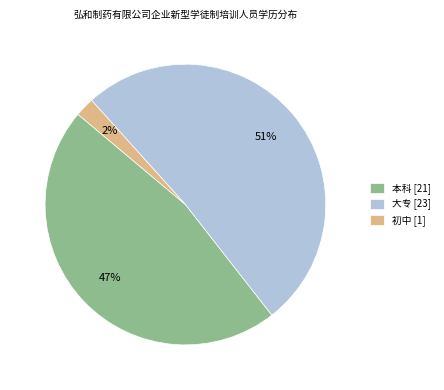

What percentage is the 本科 slice, to the nearest percent?

47%